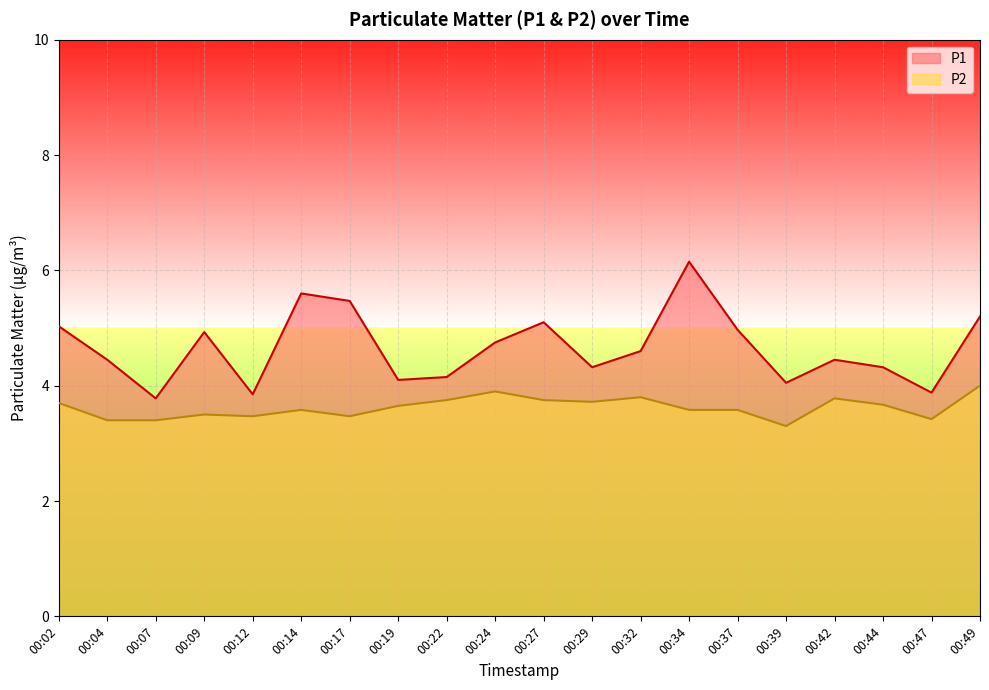

How many series are shown in this chart?

2